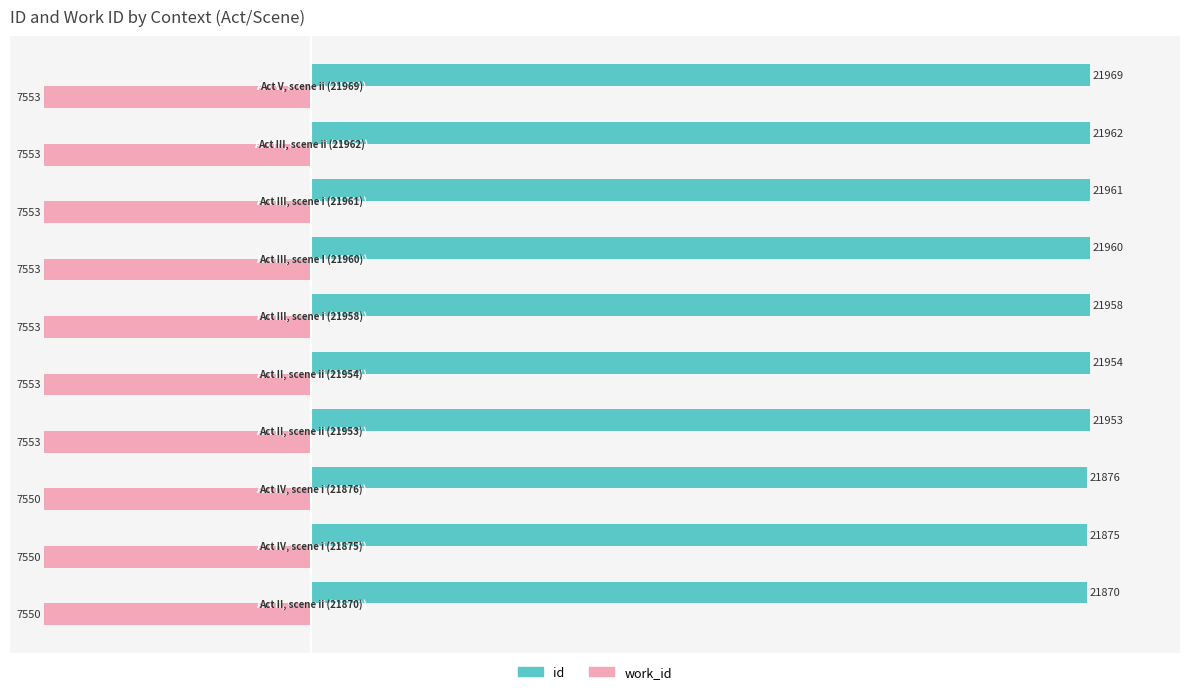

How many work_id values are between -7553 and -7550?

10